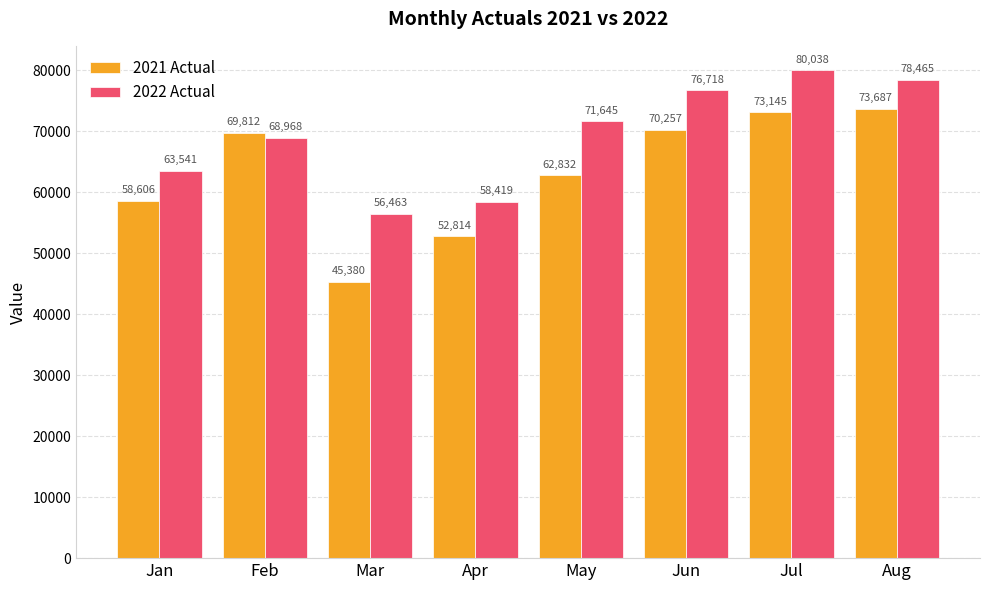

Reading left to right, what are all the values shown in this chart?

2021 Actual: 58606	69812	45380	52814	62832	70257	73145	73687
2022 Actual: 63541	68968	56463	58419	71645	76718	80038	78465